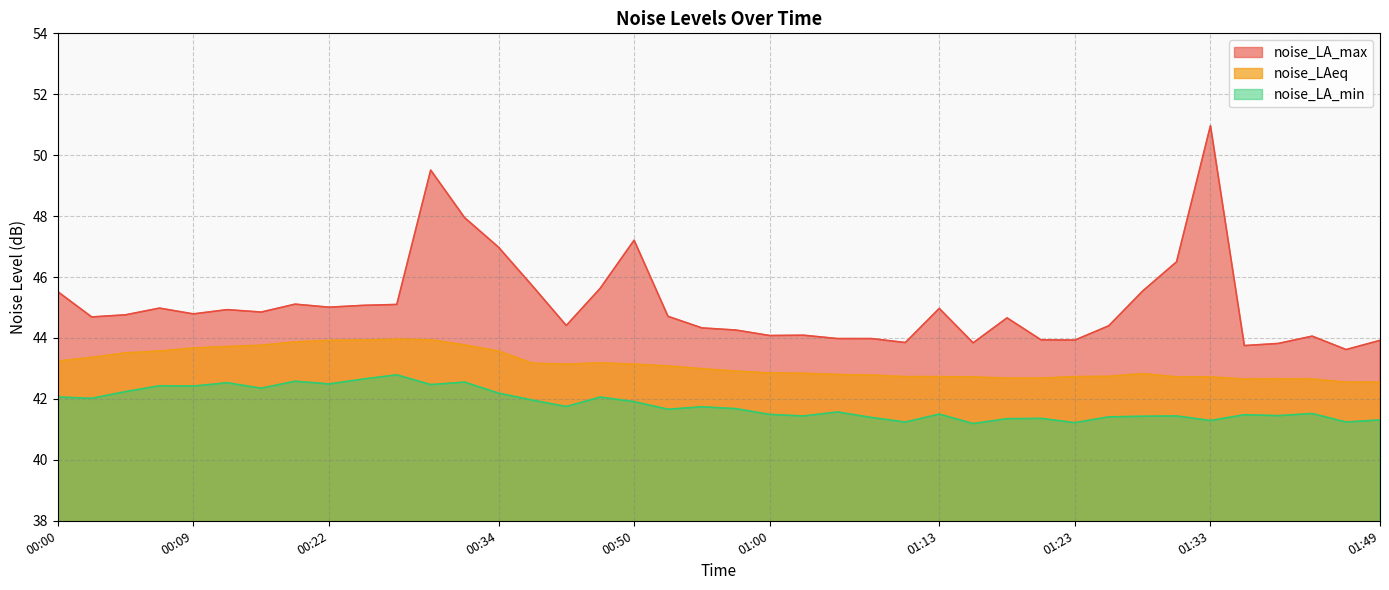

How many categories are shown in the chart?

40